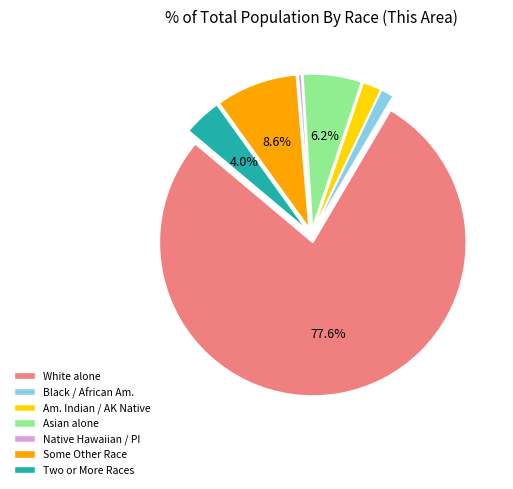

What is the largest slice in the pie chart?

White alone